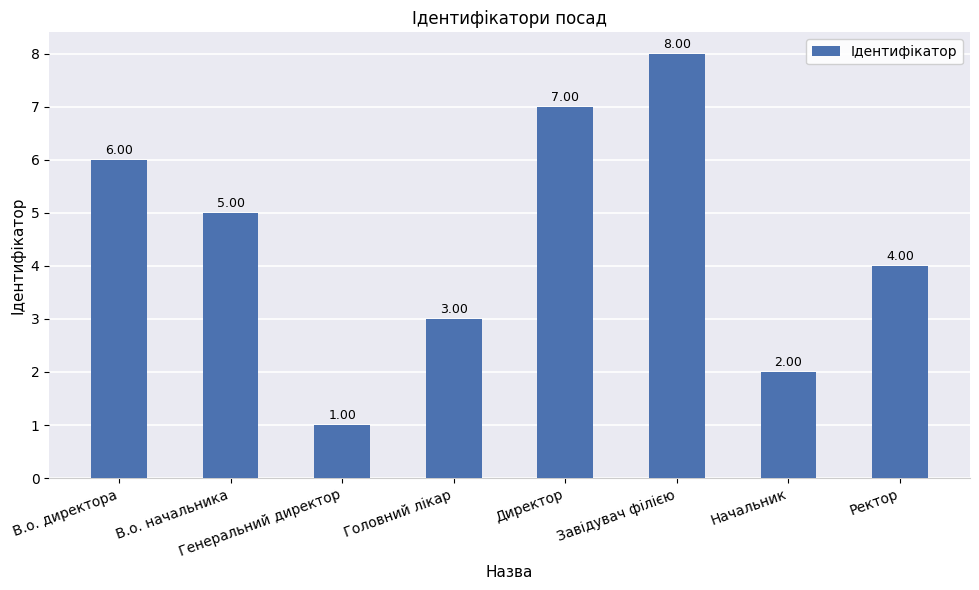

What position from the right is В.о. директора?

8